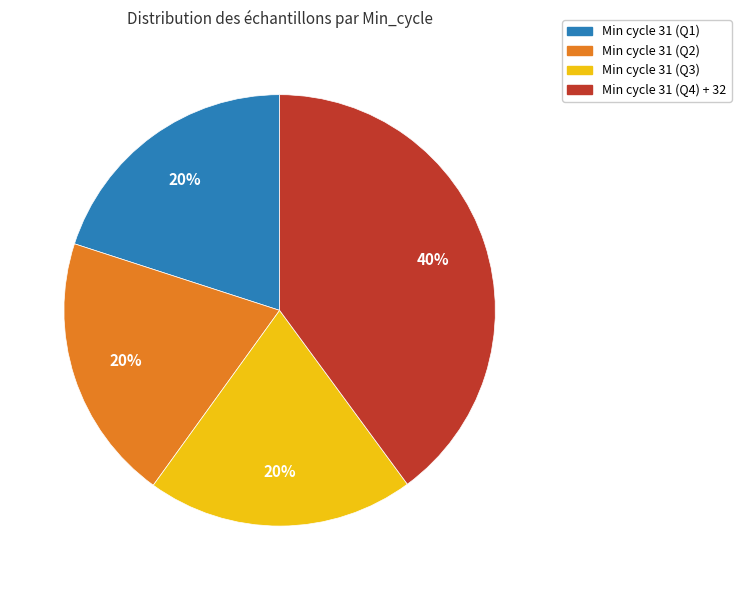

Count the number of slices in the pie.

4